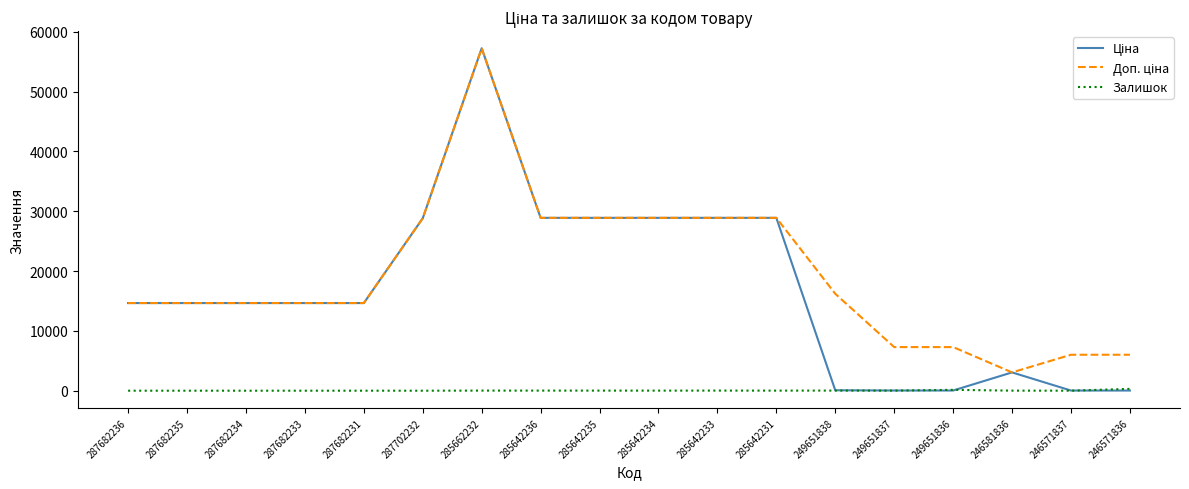

What is the difference between the highest and lowest values at 287682236?

14649.6